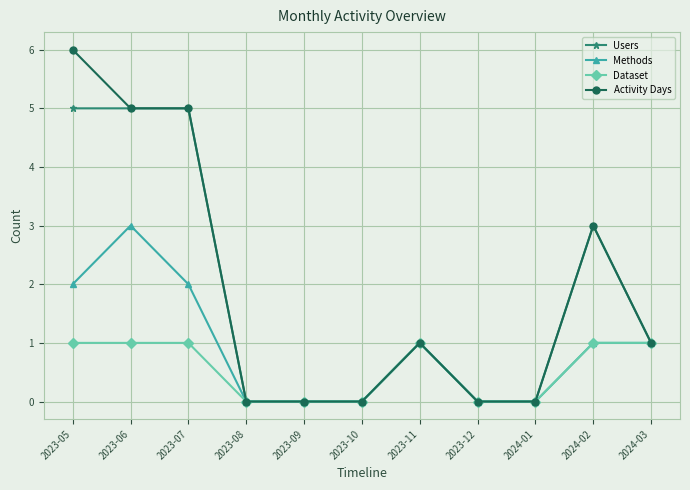

Which series has the widest spread of values?

Activity Days